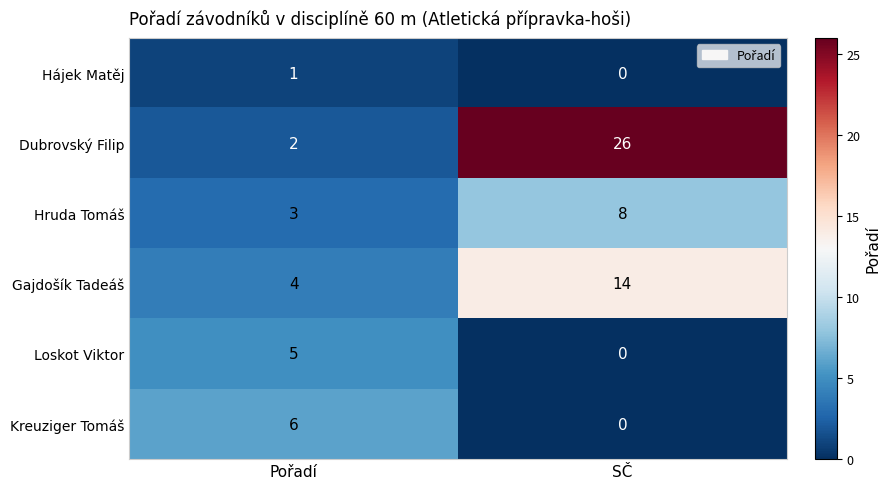

What is the highest value of the Dubrovský Filip series?

26